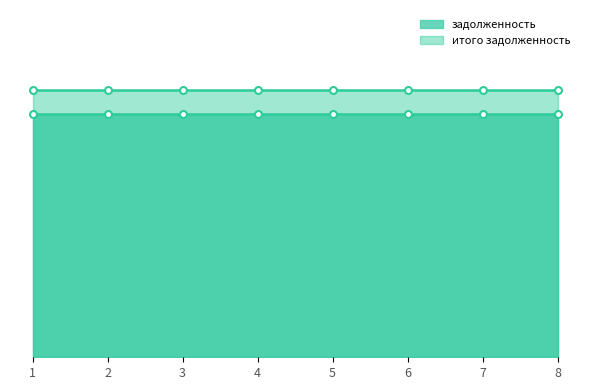

The value of задолженность at 7 is 23579.7. True or false?

False